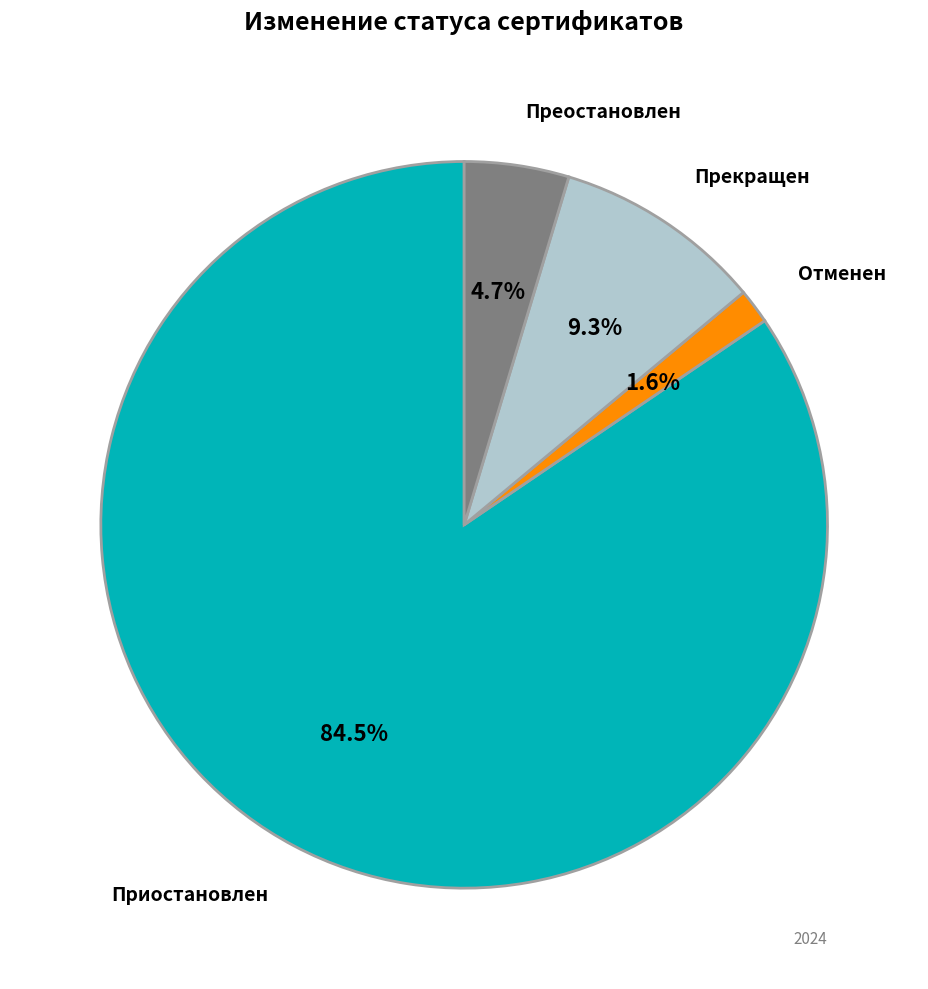

Is there a majority slice in this chart?

Yes